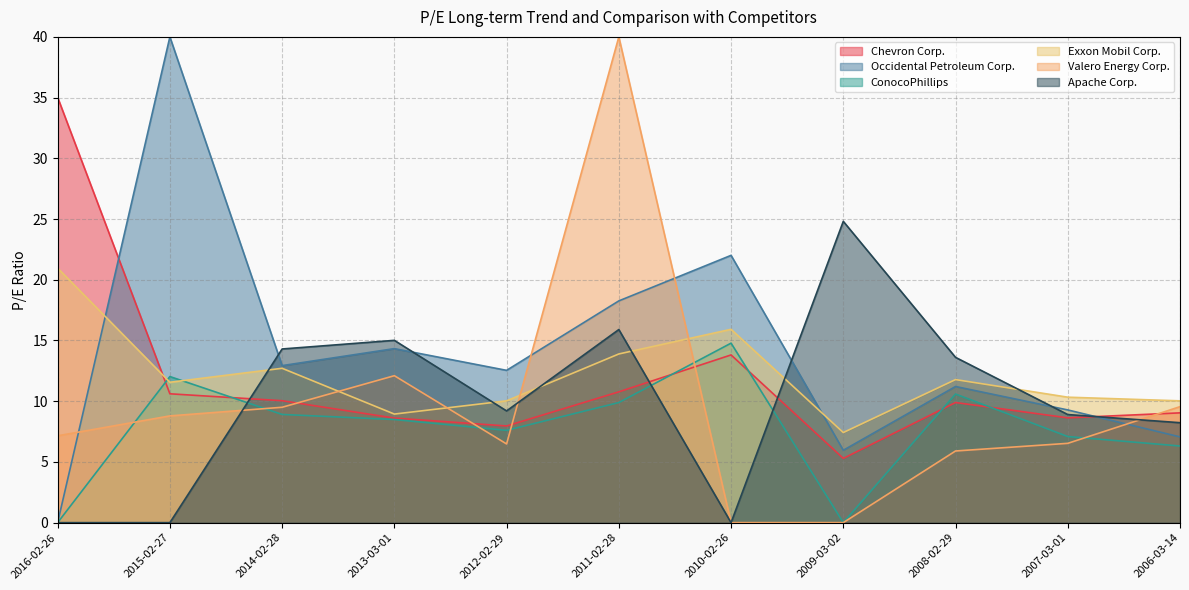

How many lines are shown in the chart?

6